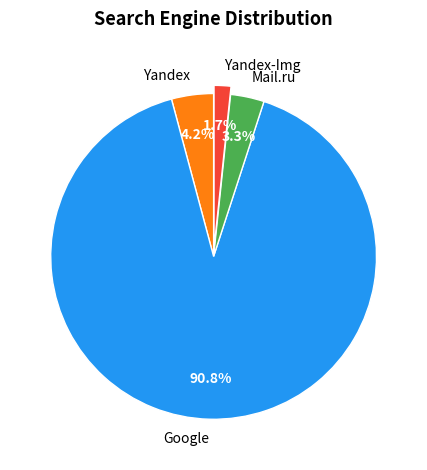

To the nearest percent, what is the average slice percentage?

25%